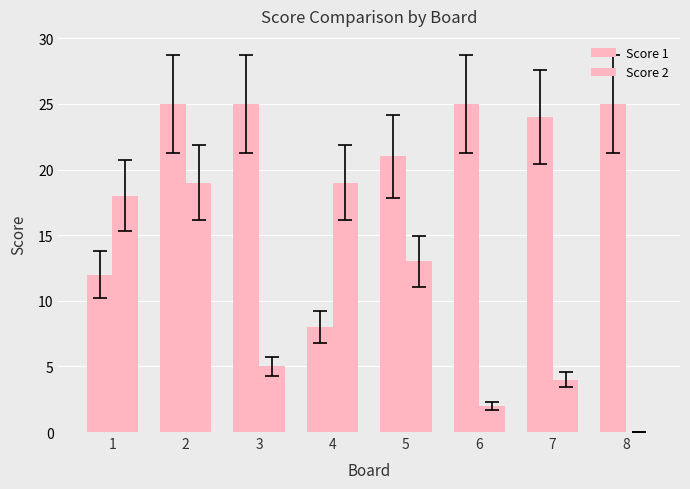

How many data points does each series have?

8